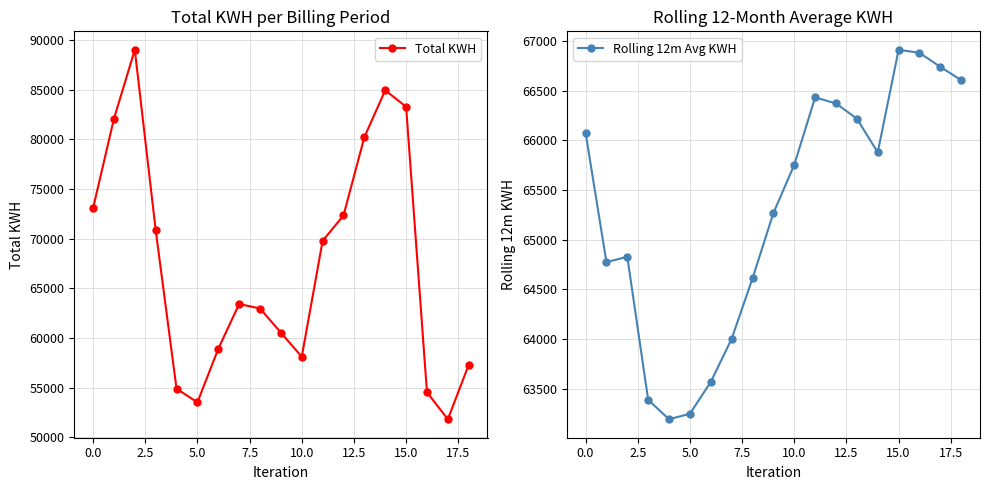

What is the label of the 6th point from the right?

13